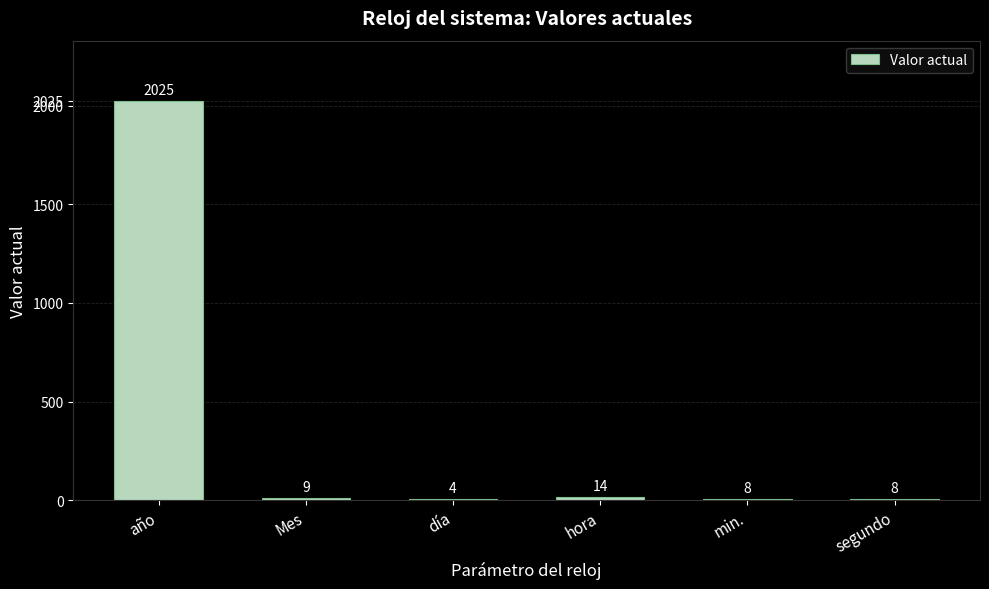

True or false: the data shows 982 at año.

False